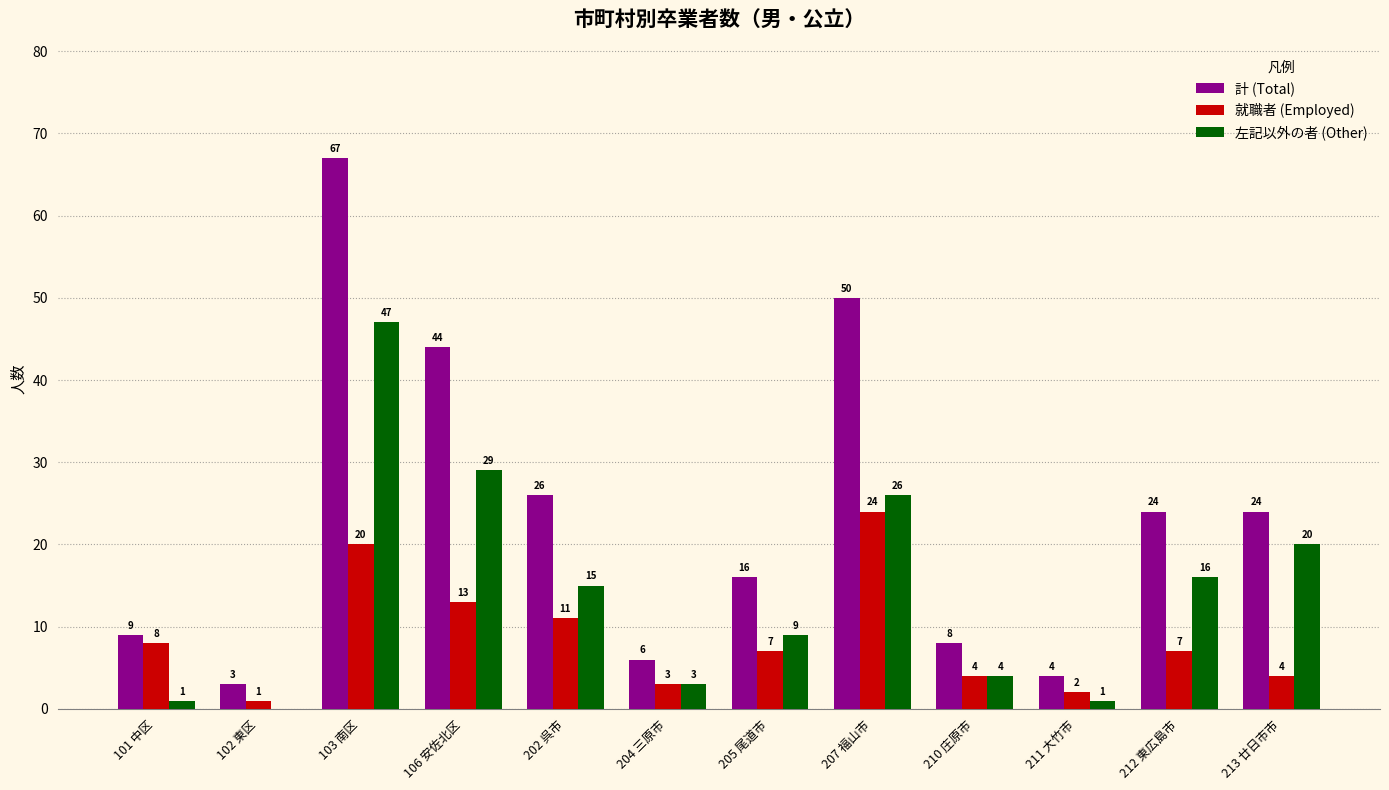

Are the bars grouped side by side (vs. stacked)?

Yes